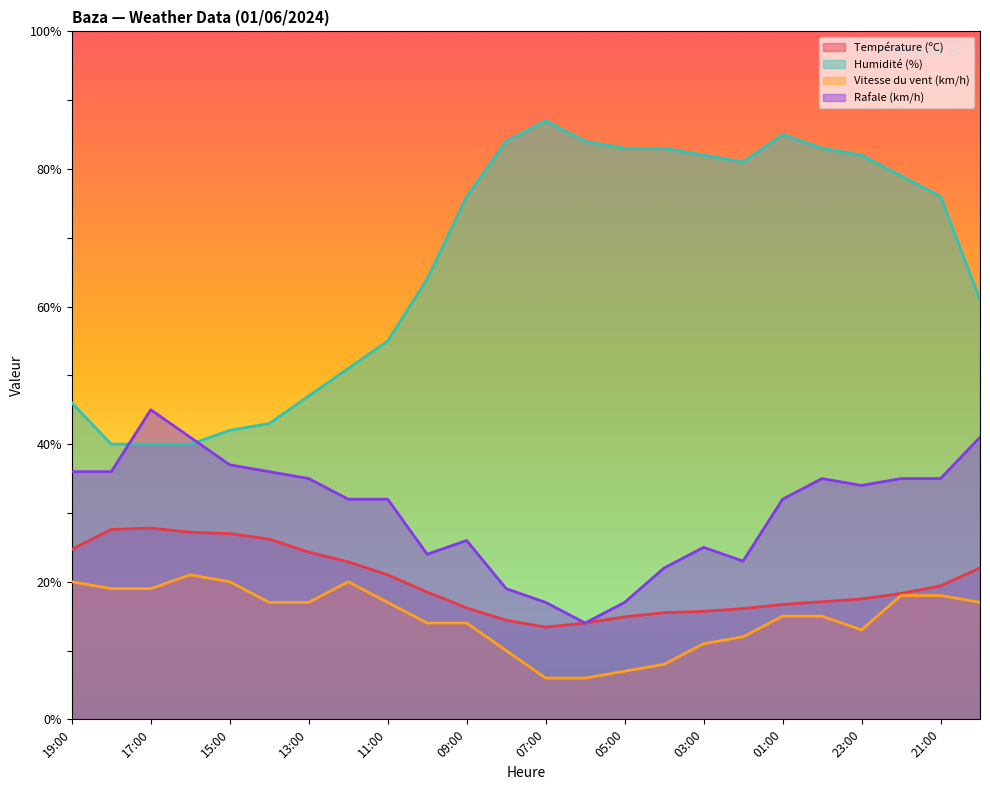

At which category is the sum across all series the highest?

22:00